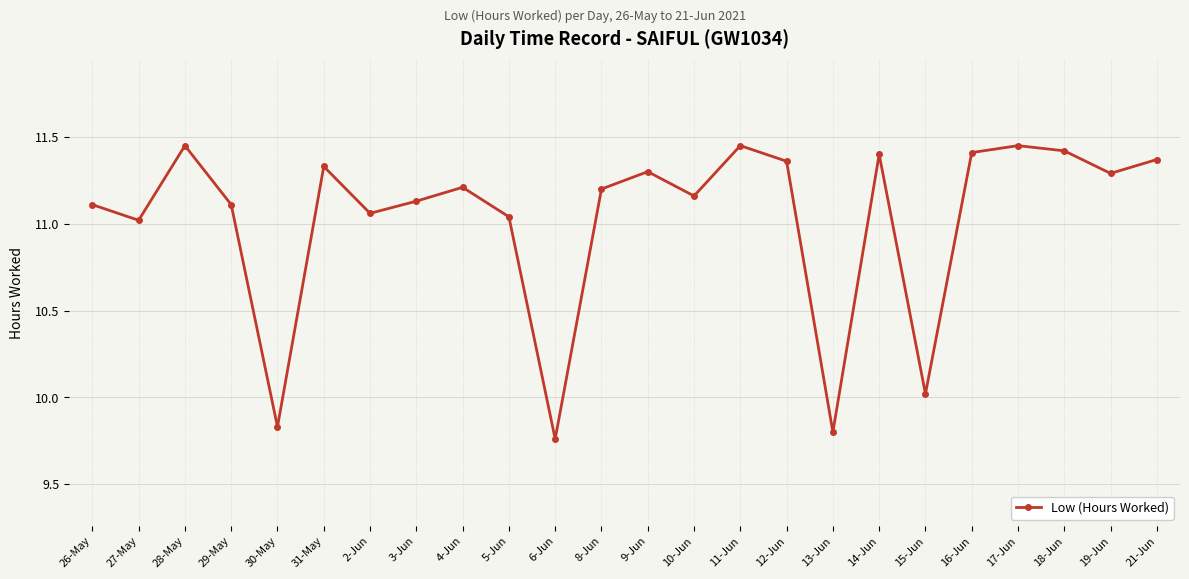

What is the difference between the maximum and minimum values?

1.7